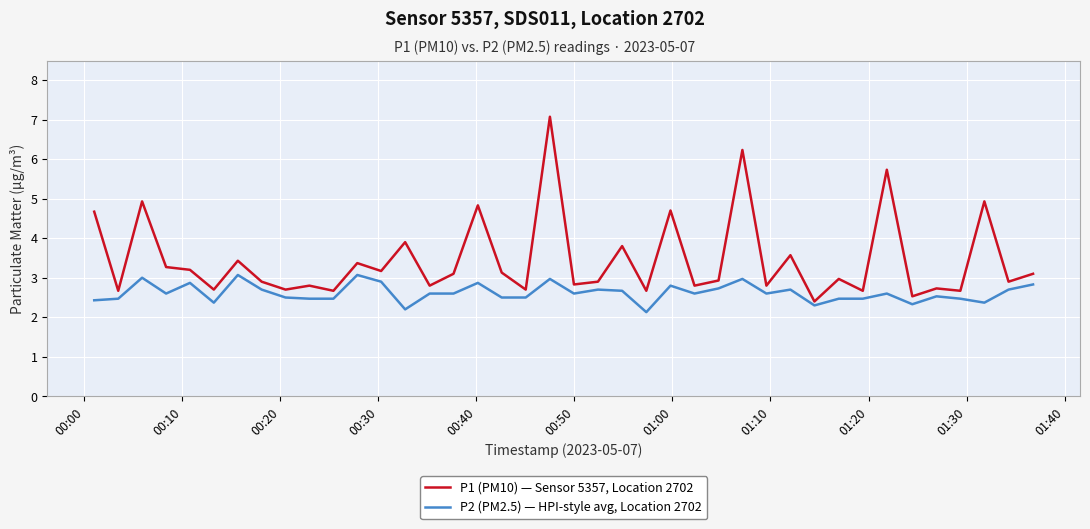

Which series has the largest total across all categories?

P1 (PM10) — Sensor 5357, Location 2702